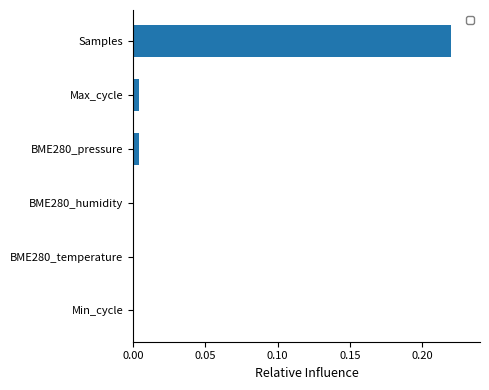

True or false: the data shows -0.1 at BME280_temperature.

False